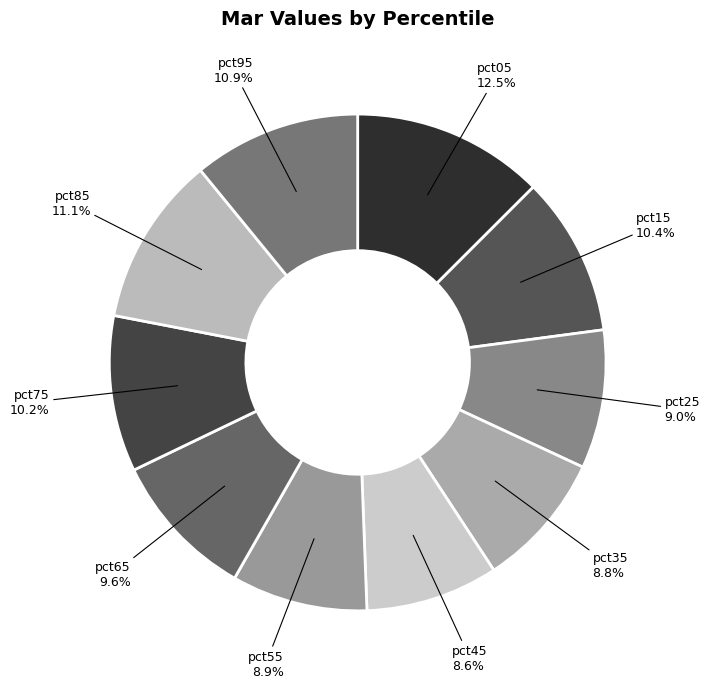

Between pct35 and pct95, which is larger?

pct95